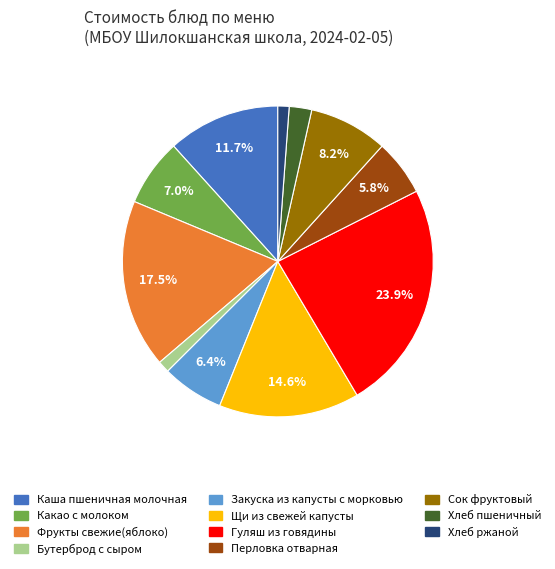

Combined, do Гуляш из говядины and Фрукты свежие(яблоко) account for over 50%?

No